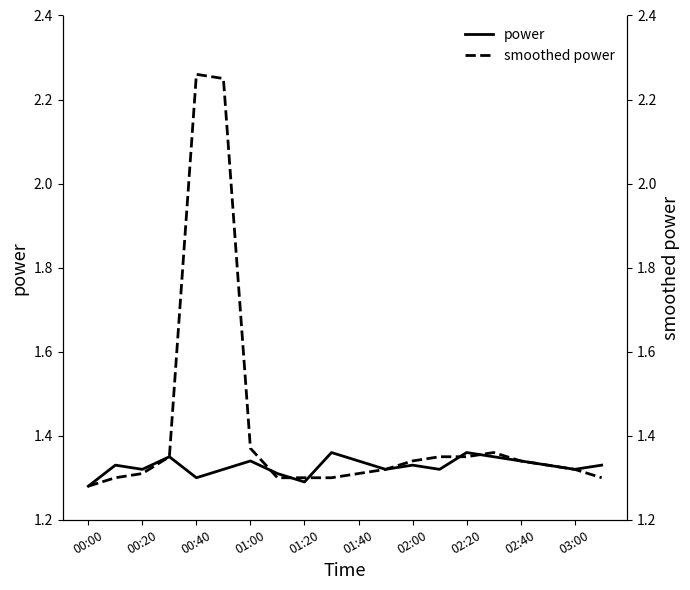

The power series shows 1.3 at 00:40. True or false?

True